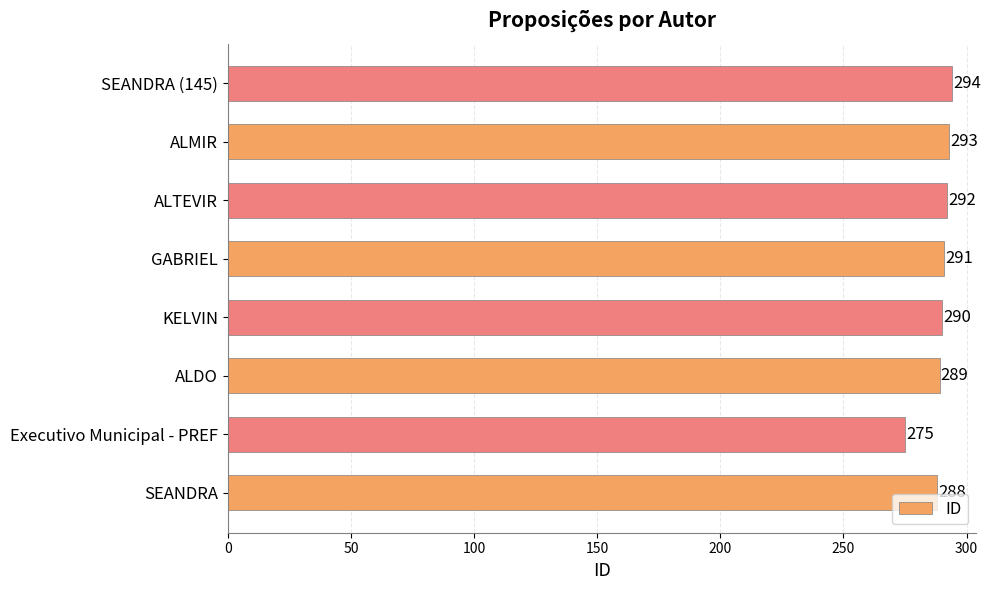

What is the difference between the maximum and minimum values?

19